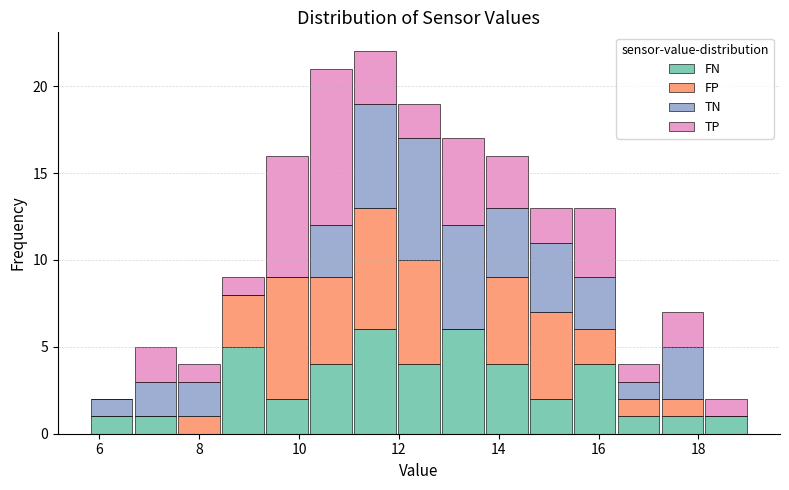

Which range on the x-axis has the tallest stacked bar (by total height)?

11.08 to 11.96